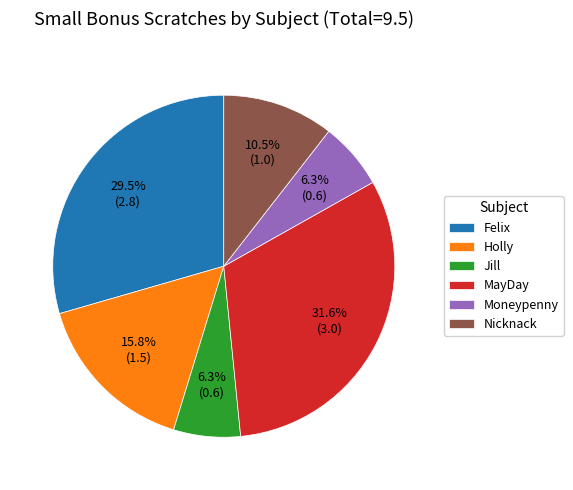

Combined, do Moneypenny and Nicknack account for over 50%?

No